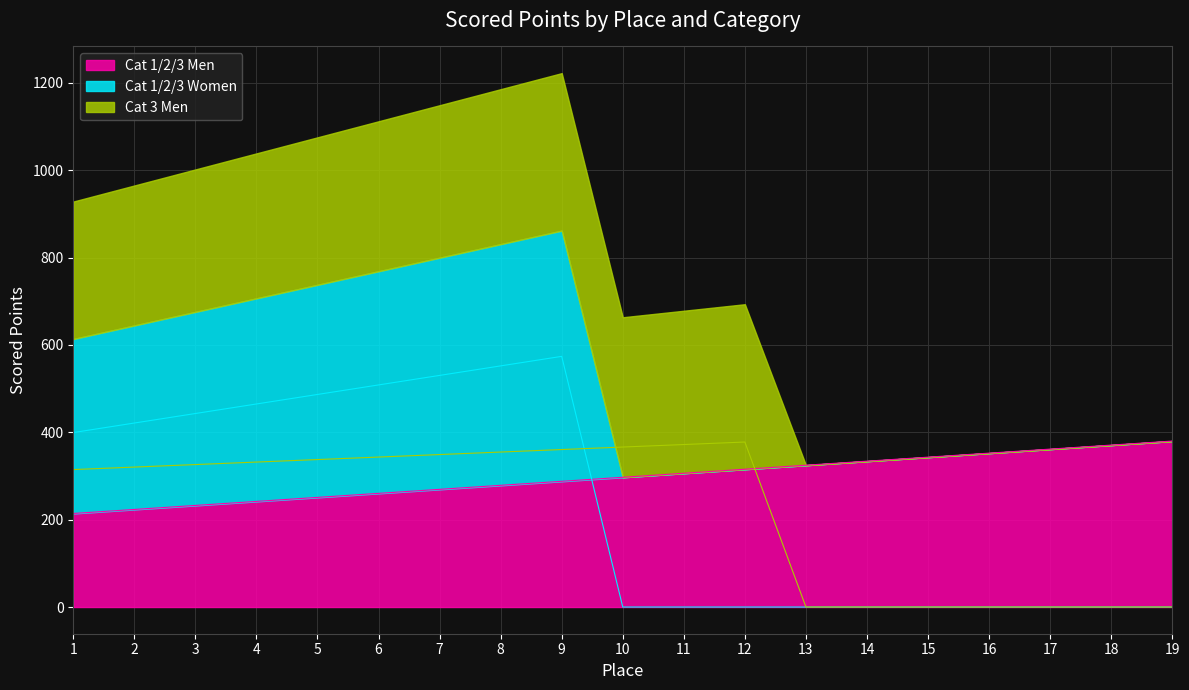

What is the total value across all series at 12?

693.2